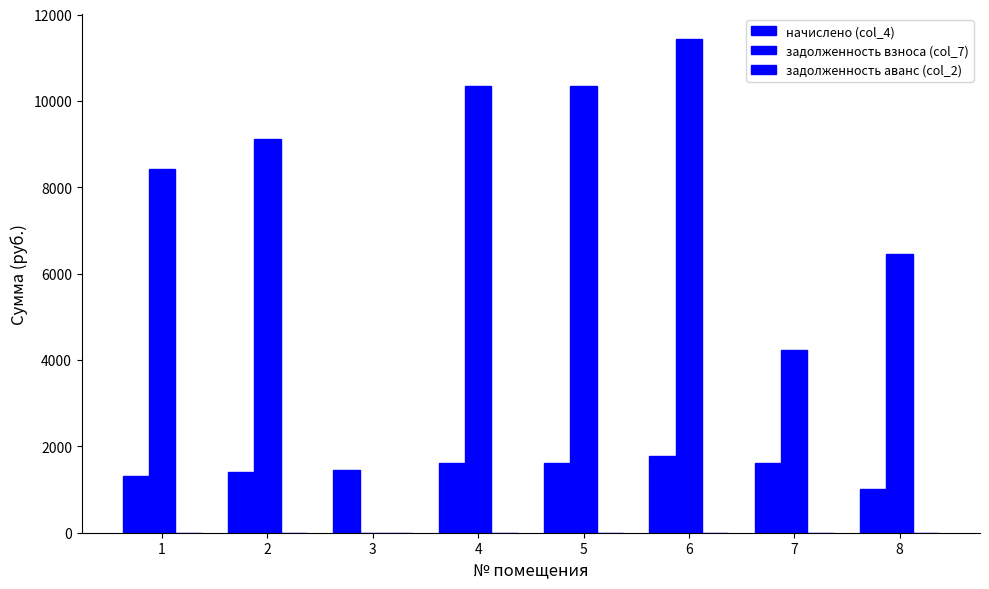

Reading left to right, transcribe all the data shown in this chart.

начислено (col_4): 1305.7	1415.9	1454.8	1607.0	1607.0	1775.5	1607.0	1001.2
задолженность взноса (col_7): 8414.6	9124.6	0.0	10356.5	10356.5	11442.2	4224.7	6451.9
задолженность аванс (col_2): 0.0	0.0	0.0	0.0	0.0	0.0	0.0	0.0